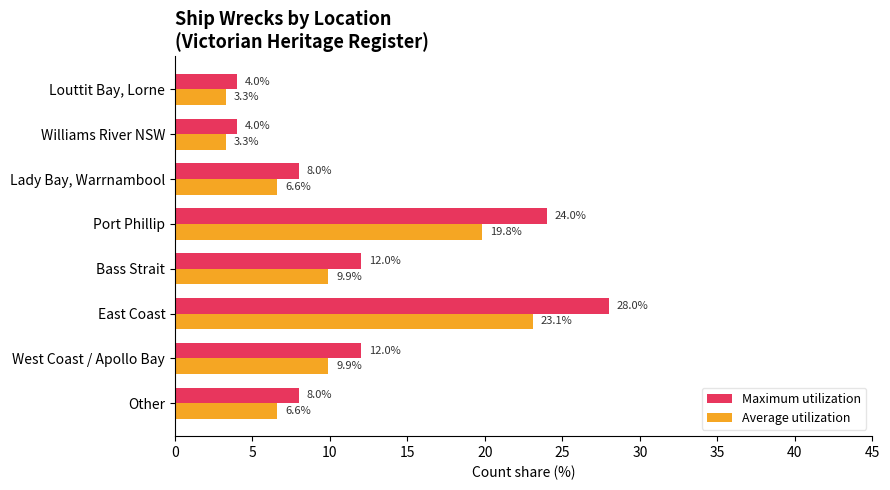

Is the value of Average utilization at Port Phillip greater than the value of Maximum utilization at Bass Strait?

Yes